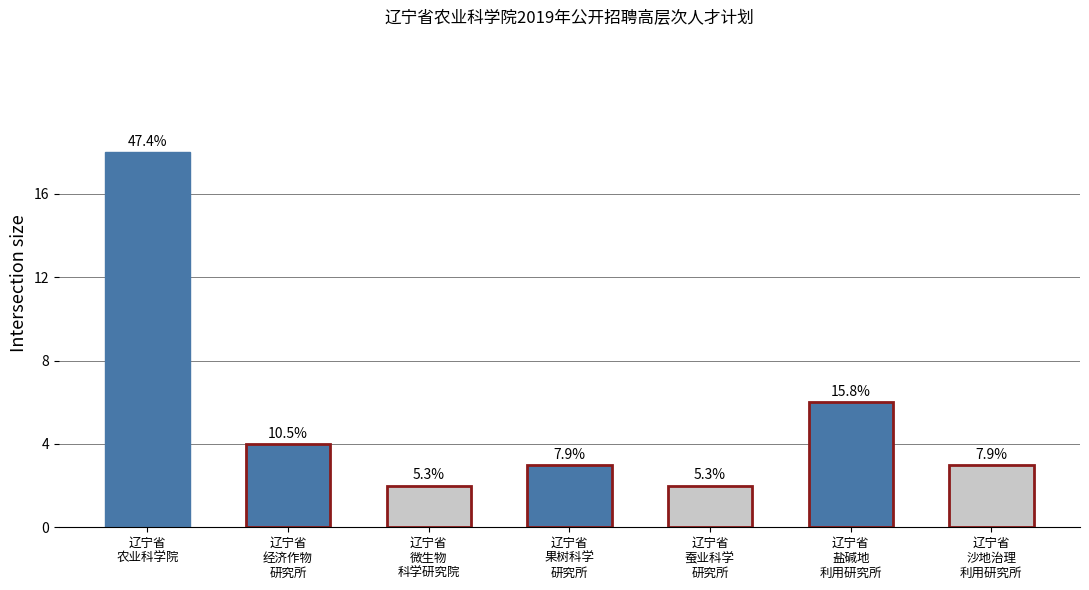

True or false: the data shows 10 at 辽宁省
农业科学院.

False